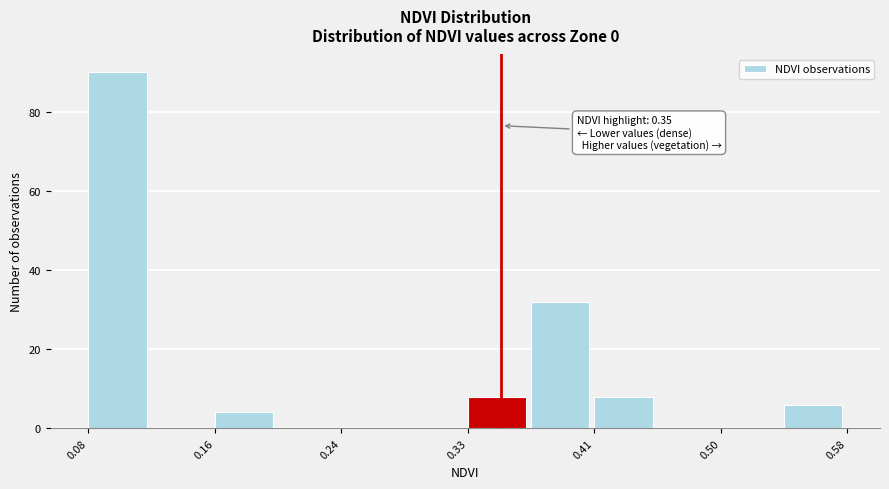

Which range on the x-axis has the tallest bar?

0.08 to 0.12